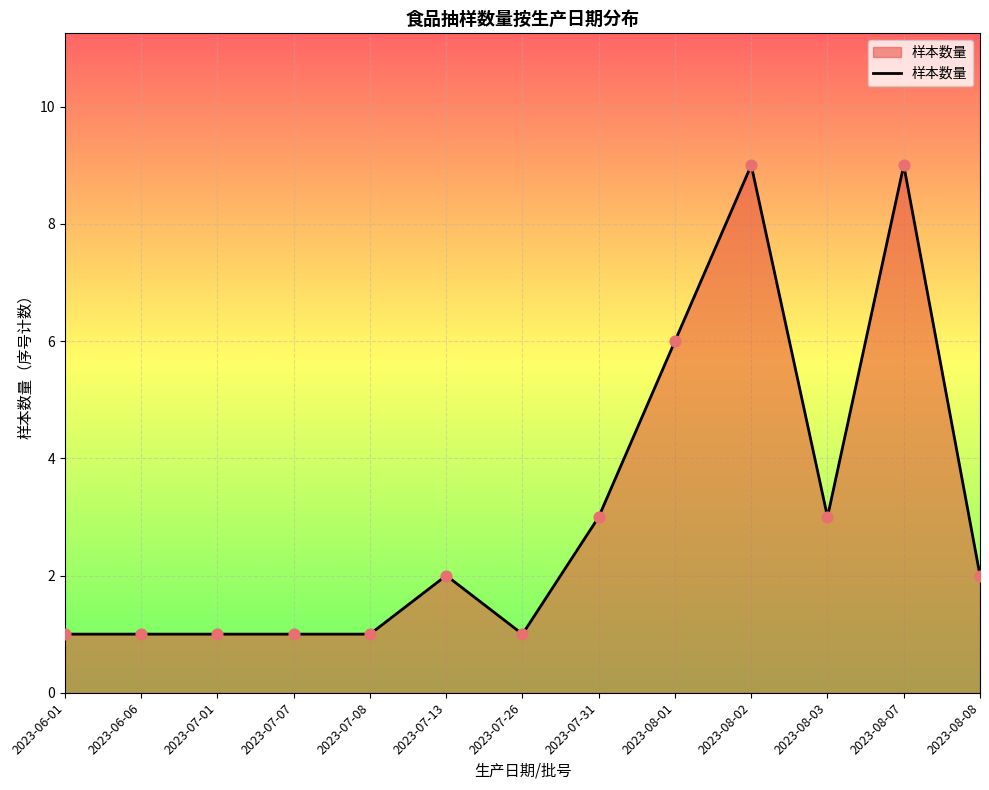

Which has a higher value, 2023-08-01 or 2023-07-31?

2023-08-01